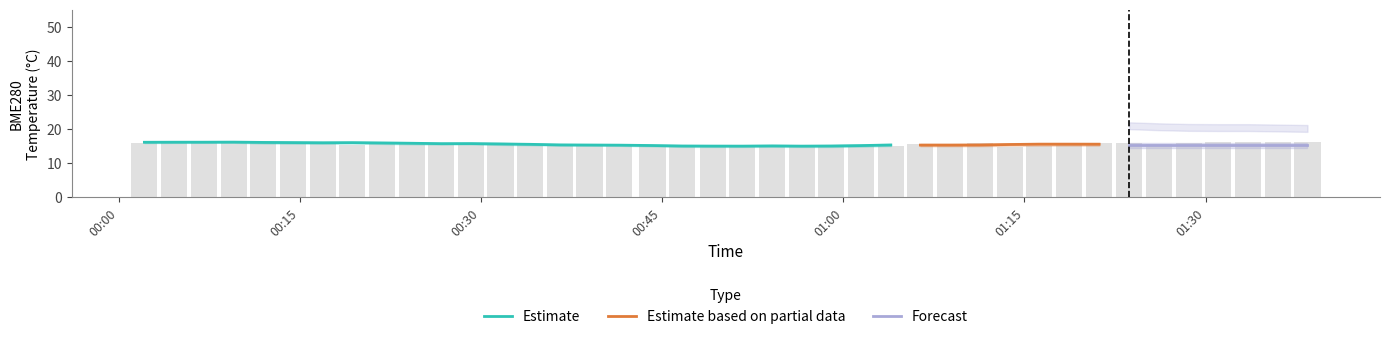

What is the ratio of the value at 2022/04/06 00:44:12 to the value at 2022/04/06 00:04:36?

0.9